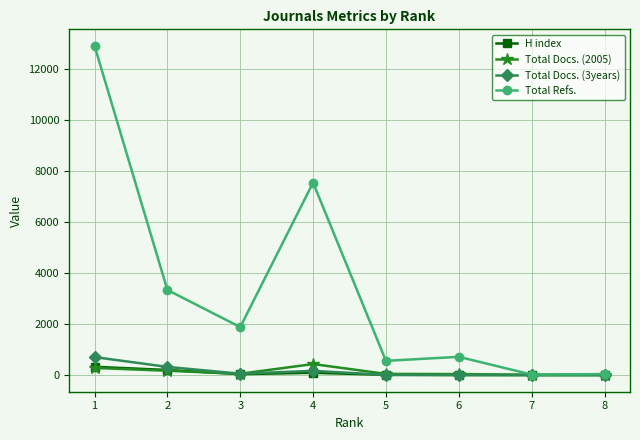

What is the spread (max minus min) of values at 2?

3164